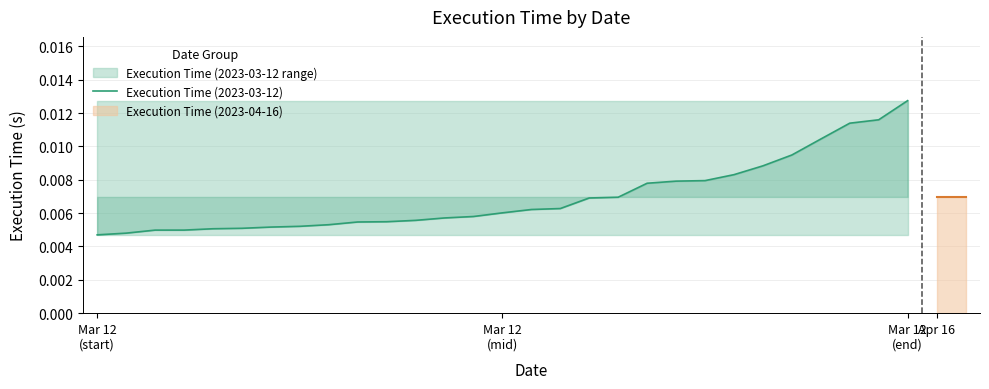

Count the number of categories in the chart.

29